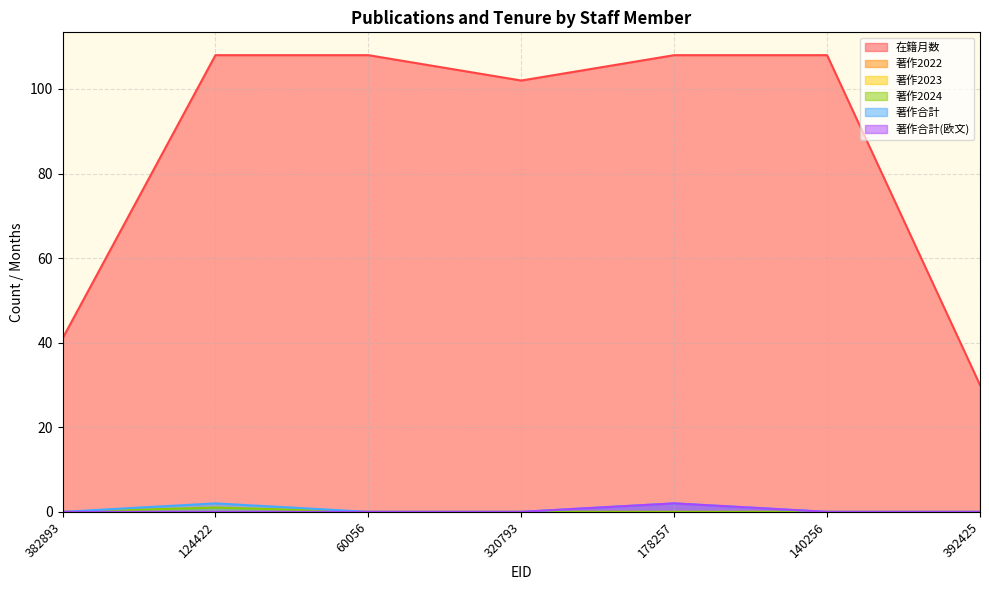

Between 124422 and 60056, which is larger?

124422